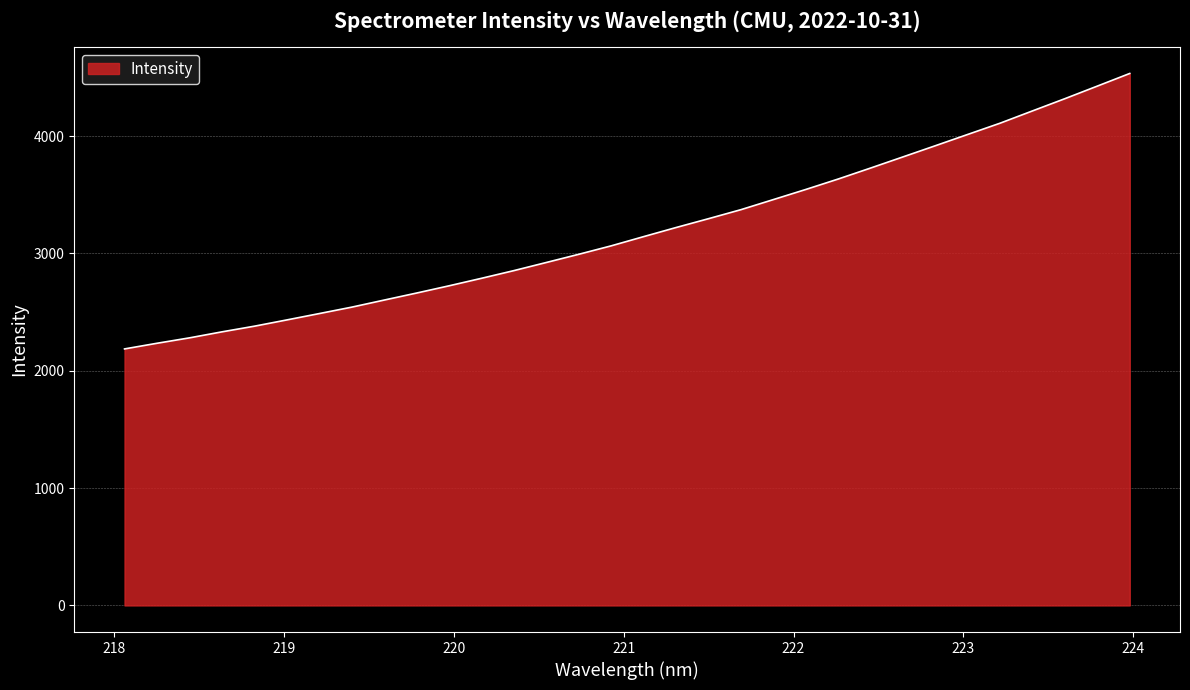

What is the maximum value shown in the chart?

4533.9